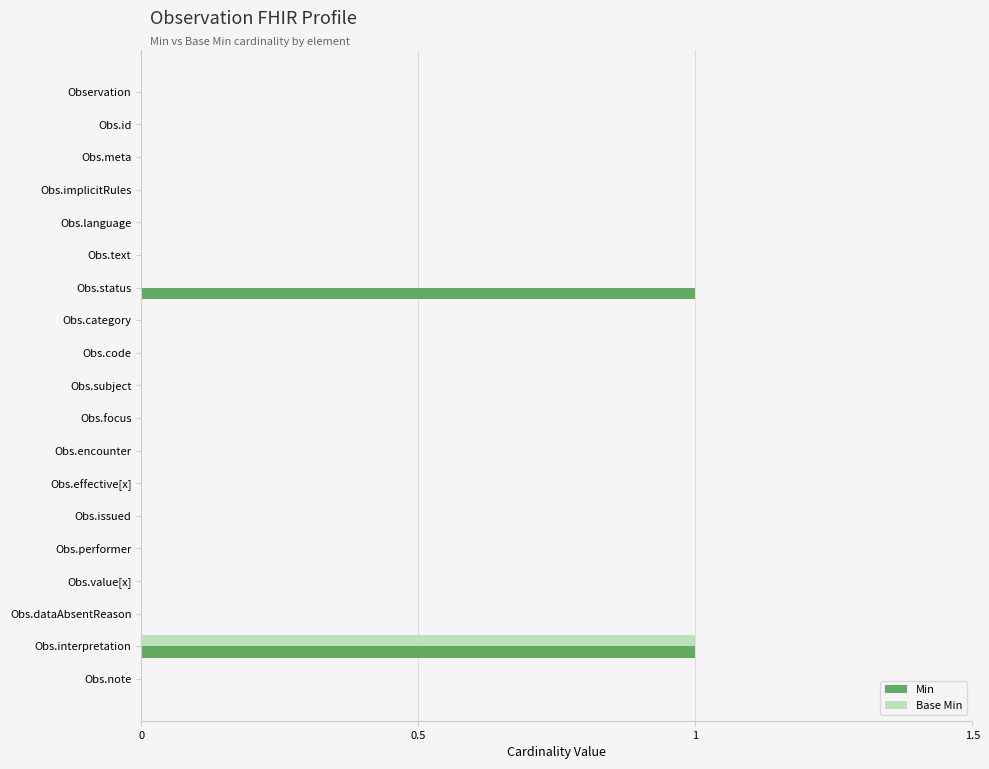

Is it true that Base Min equals 1 at Obs.language?

False